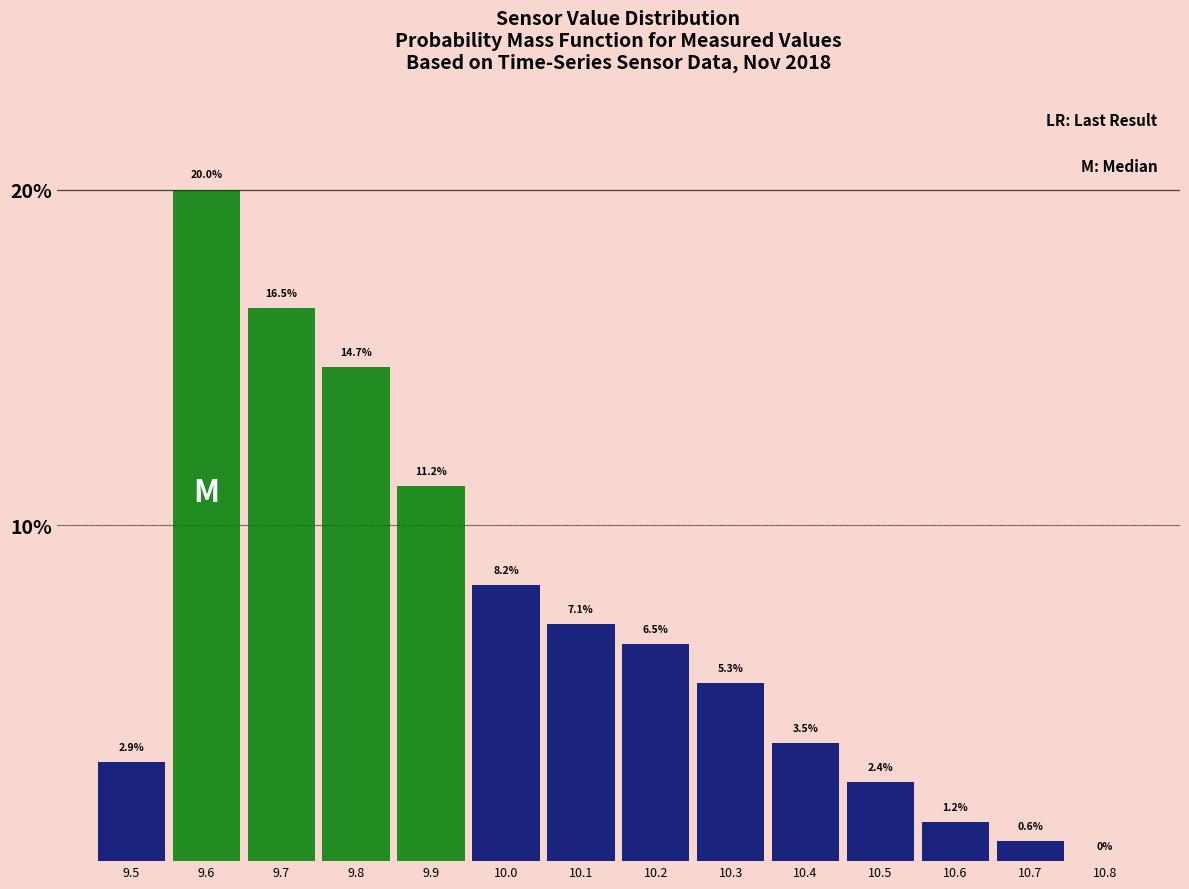

Over which range of the x-axis is the bar tallest?

9.55 to 9.65